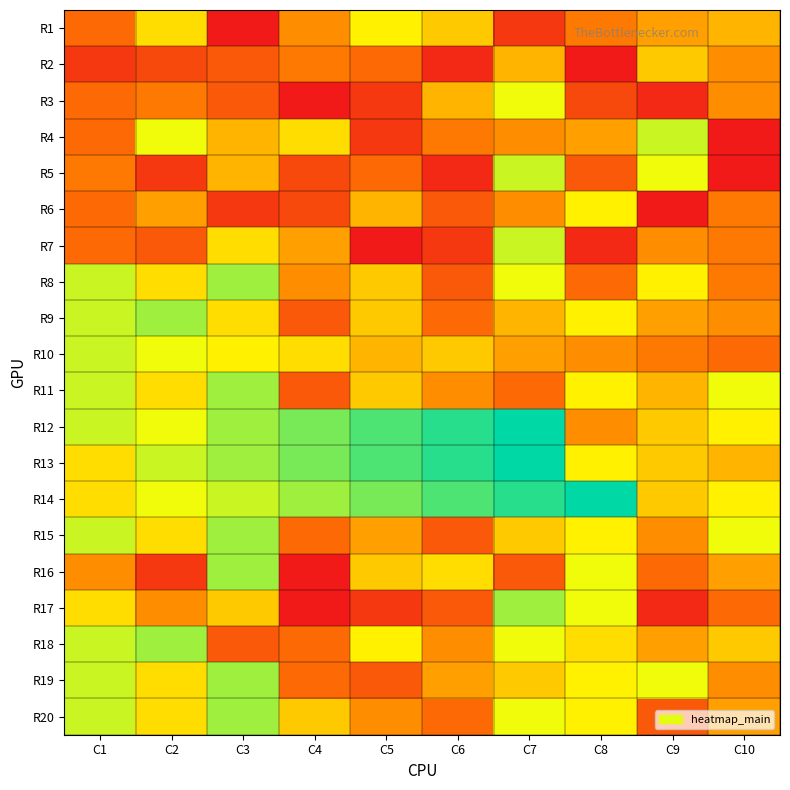

Rank the series at C8 from highest to lowest value.

R14, R16, R17, R6, R9, R11, R13, R15, R19, R20, R18, R4, R10, R12, R1, R8, R5, R3, R7, R2